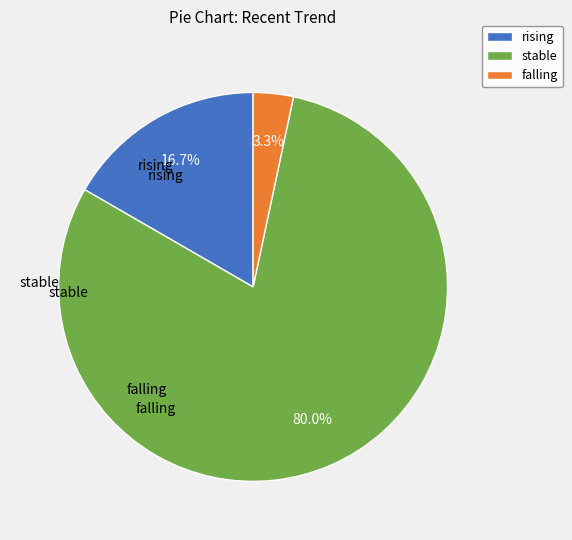

Rank the categories by value from lowest to highest.

falling, rising, stable